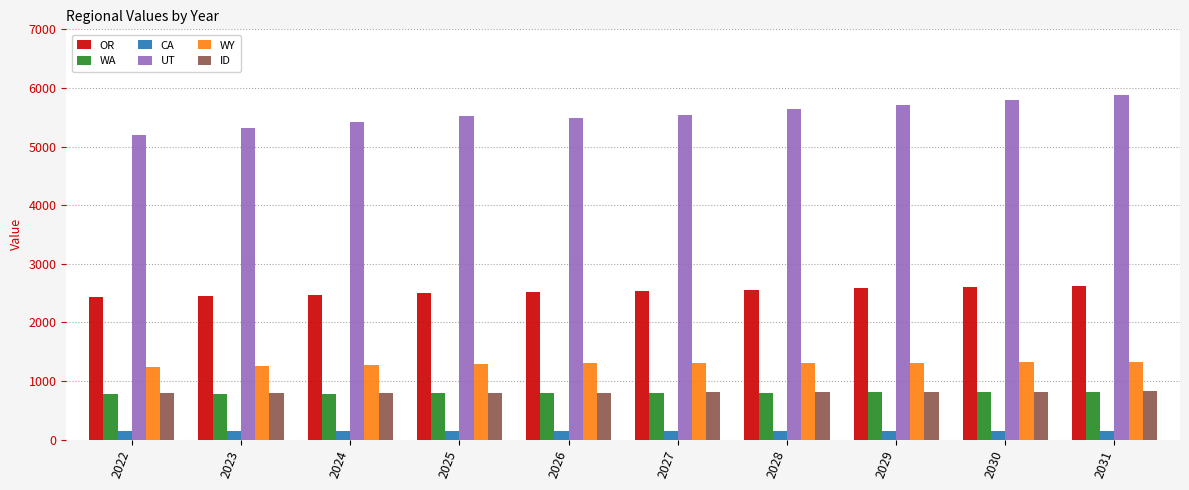

What is the maximum value shown in the chart?

5875.0